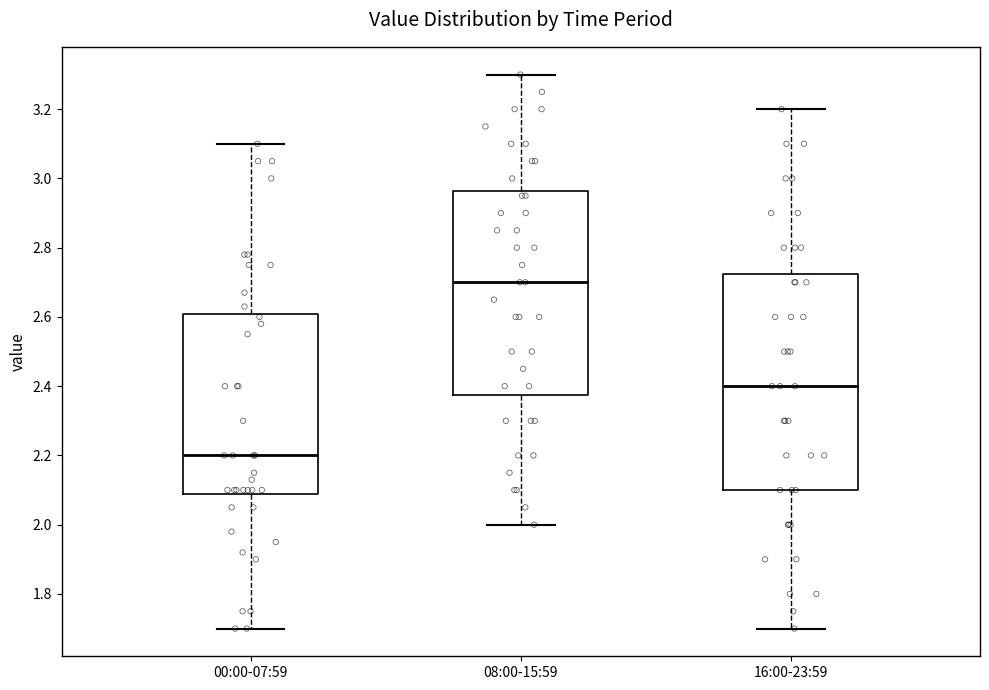

Reading left to right, transcribe this box plot: for each box, give where its median line is, the range the box spans, and where its two whiskers end, as read against the y-axis. The values are not printed on the chart, so give them approximately, as read against the axis.

00:00-07:59: median 2.20, box 2.08 to 2.60, whiskers 1.70 to 3.10
08:00-15:59: median 2.70, box 2.38 to 2.96, whiskers 2.00 to 3.30
16:00-23:59: median 2.40, box 2.10 to 2.72, whiskers 1.70 to 3.20